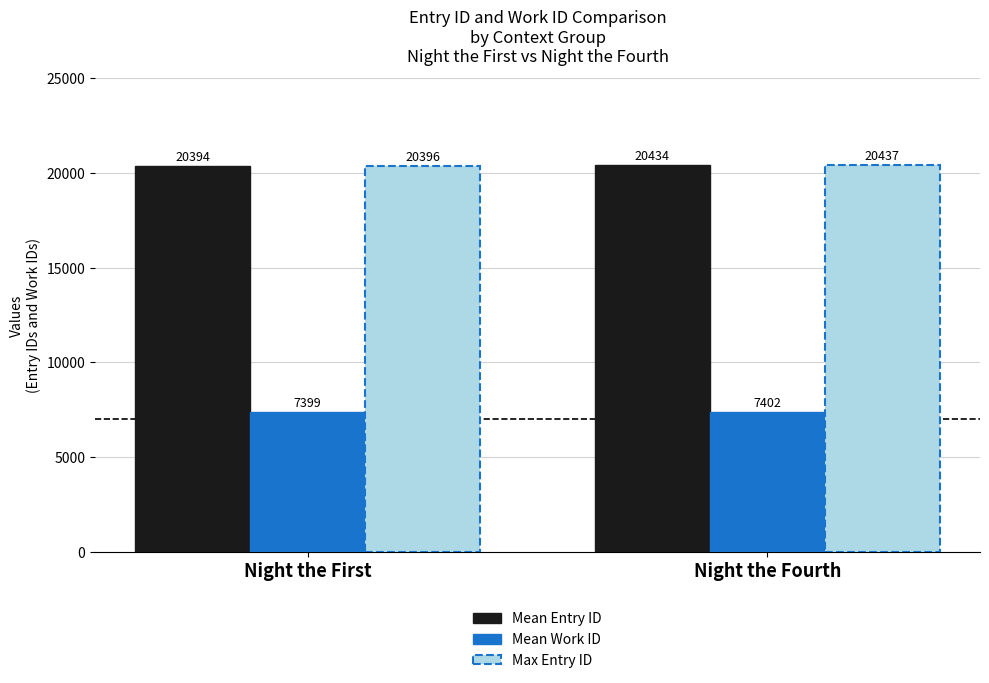

At how many categories does at least one series exceed 7645?

2